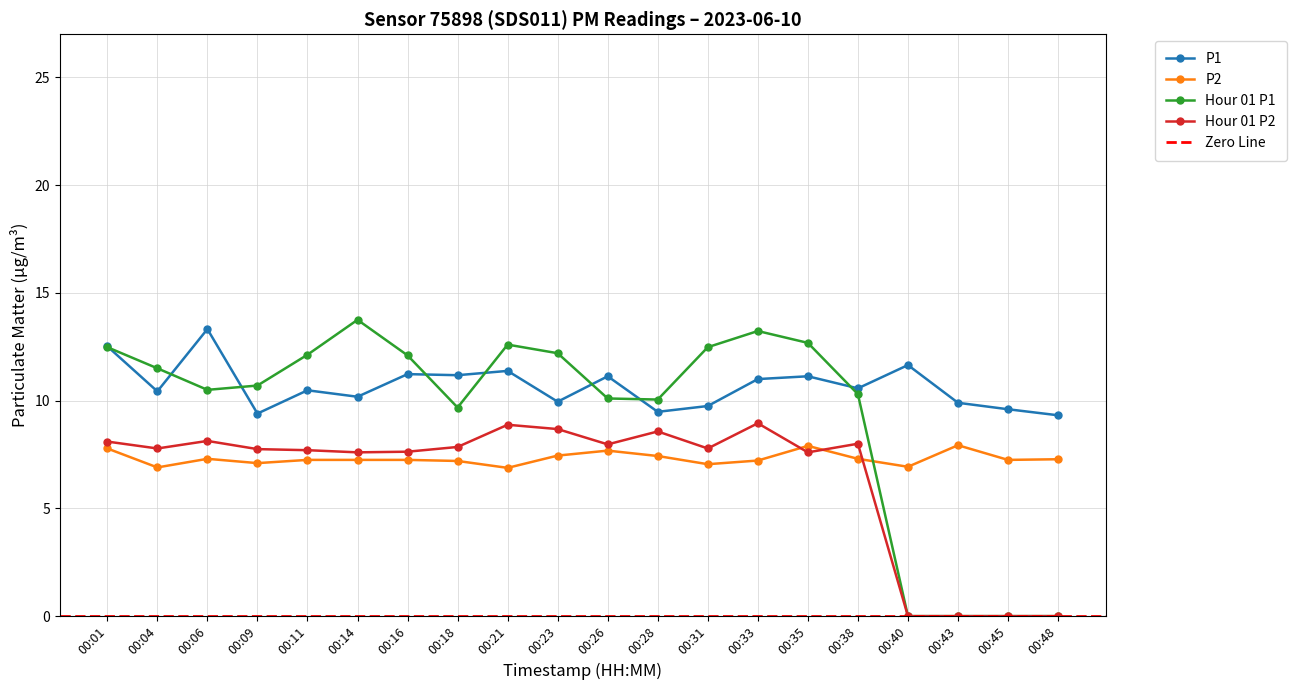

Which series has the largest total across all categories?

P1